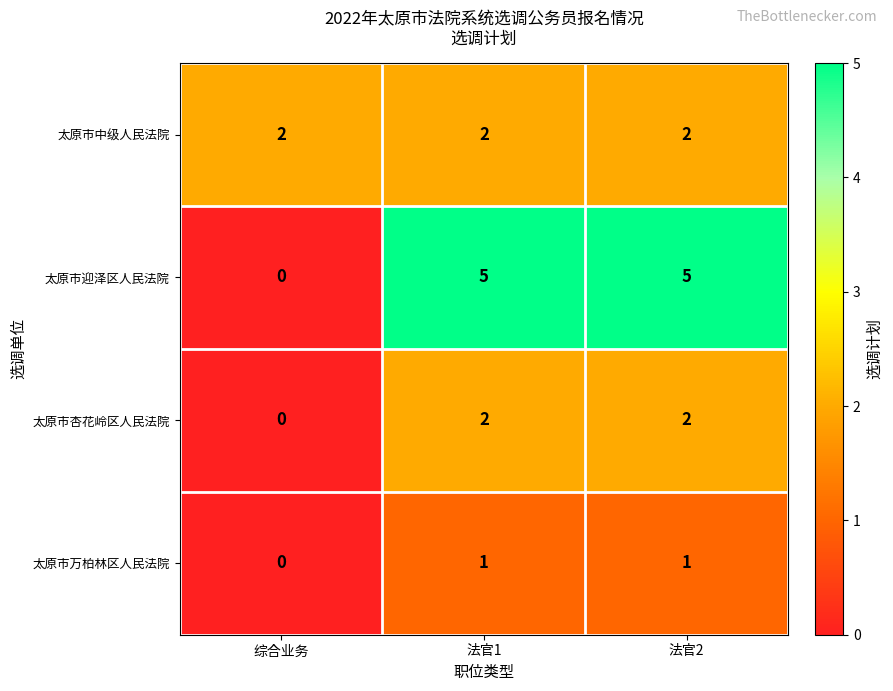

The 太原市万柏林区人民法院 series shows 1 at 法官2. True or false?

True